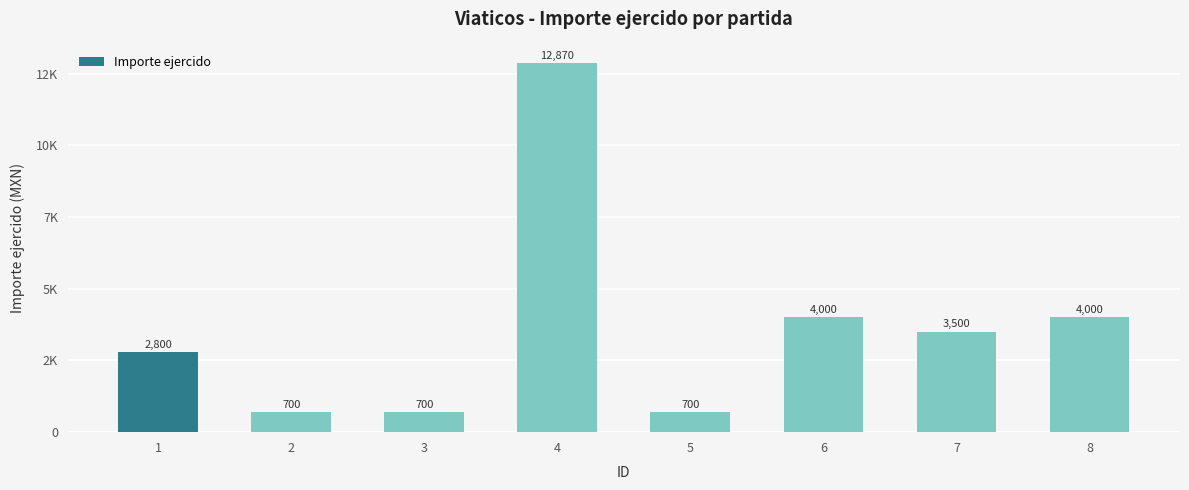

What is the value of the 6th bar from the left?

4000